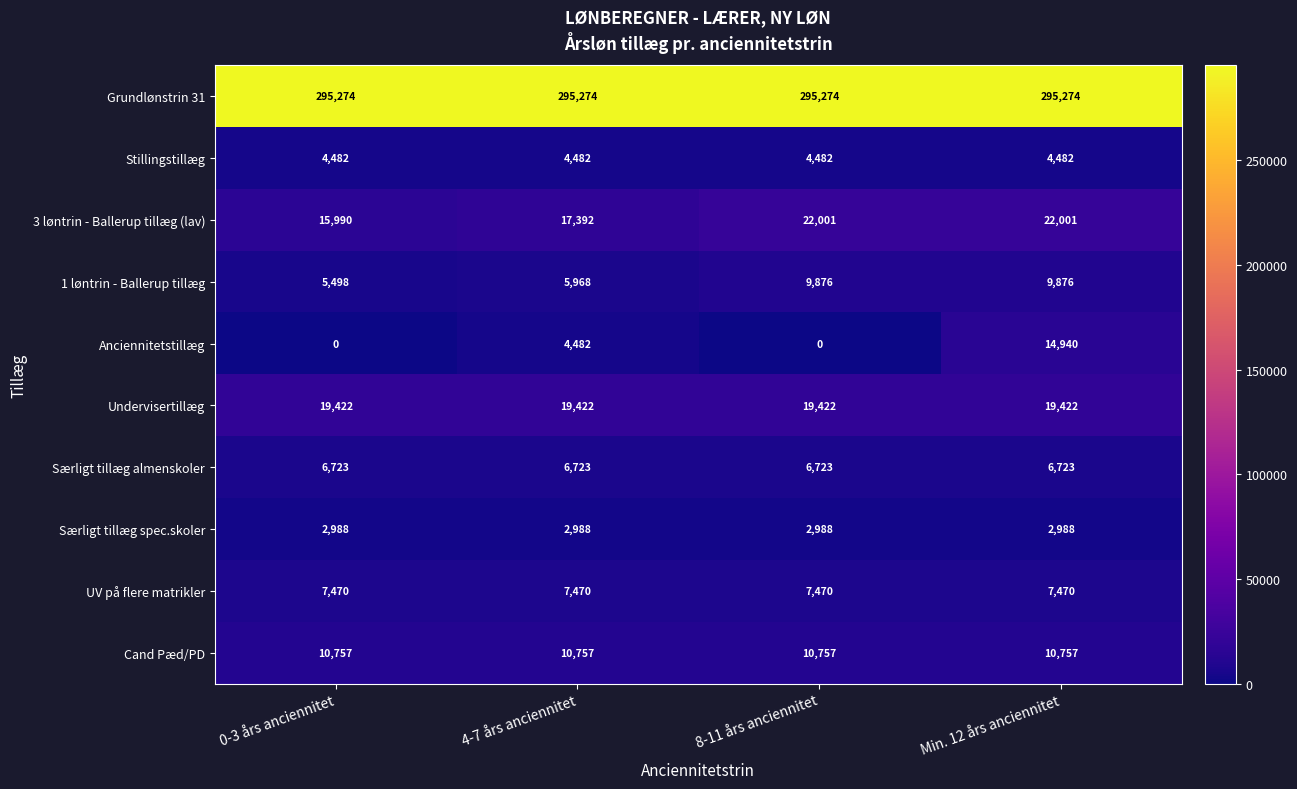

Between 0-3 års anciennitet and 4-7 års anciennitet, which series saw the biggest shift?

Anciennitetstillæg